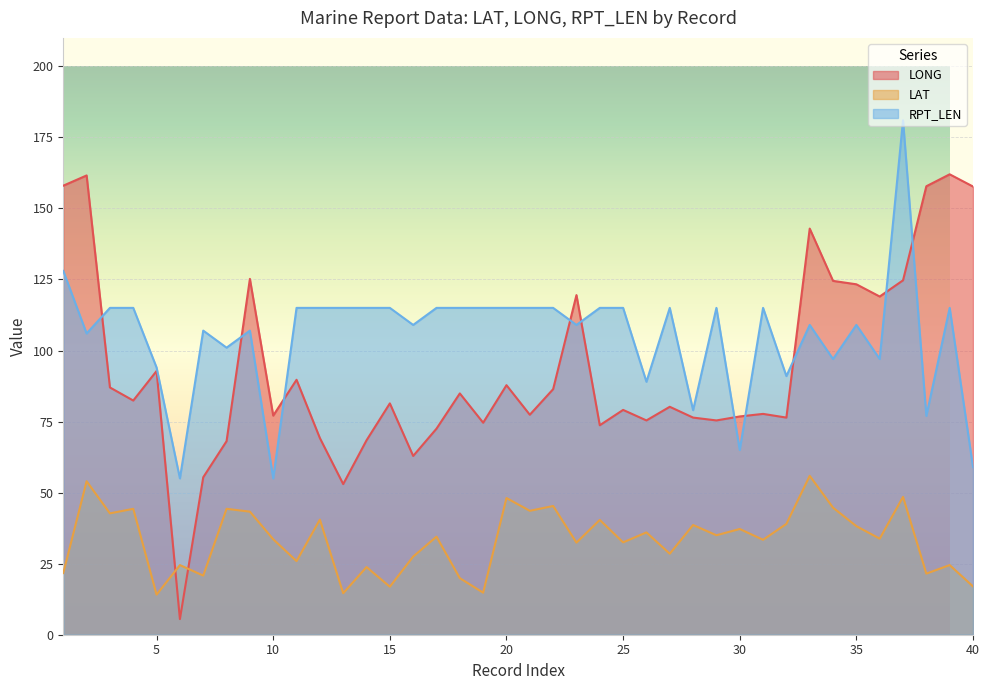

What is the value of the LAT point at the 35th from the left?

38.2